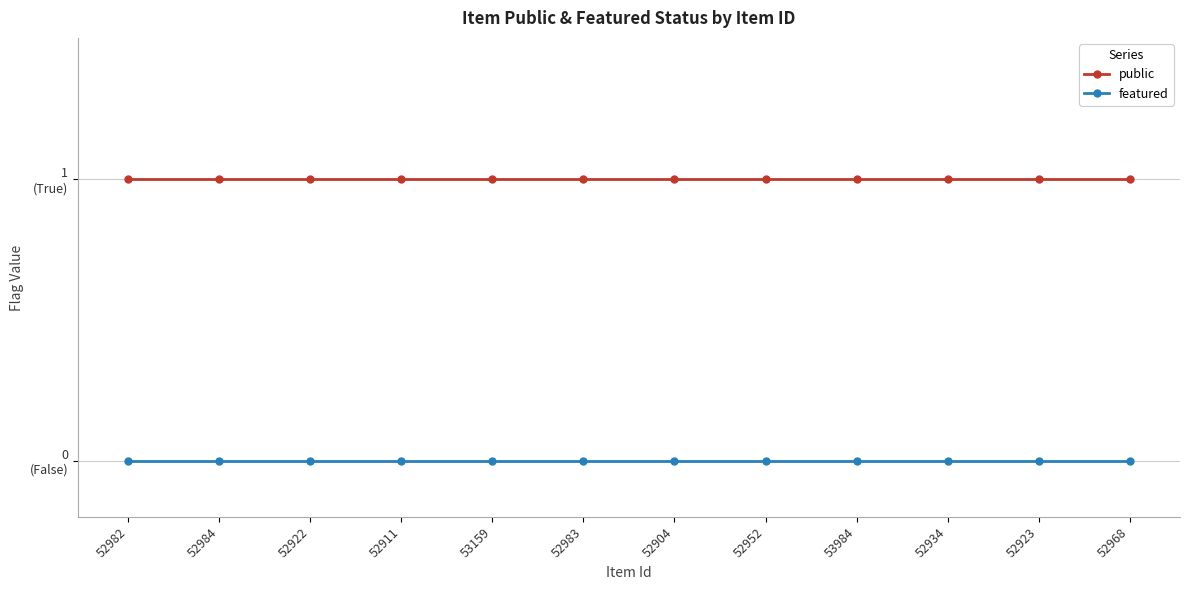

Does the chart have visible grid lines?

Yes